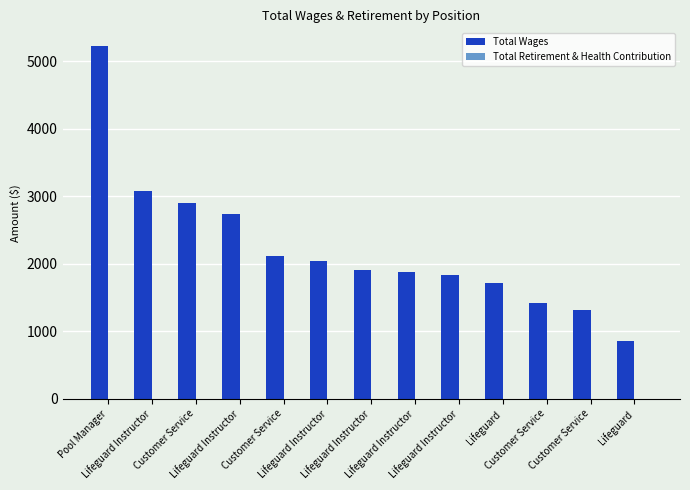

How many bars are there in total?

13